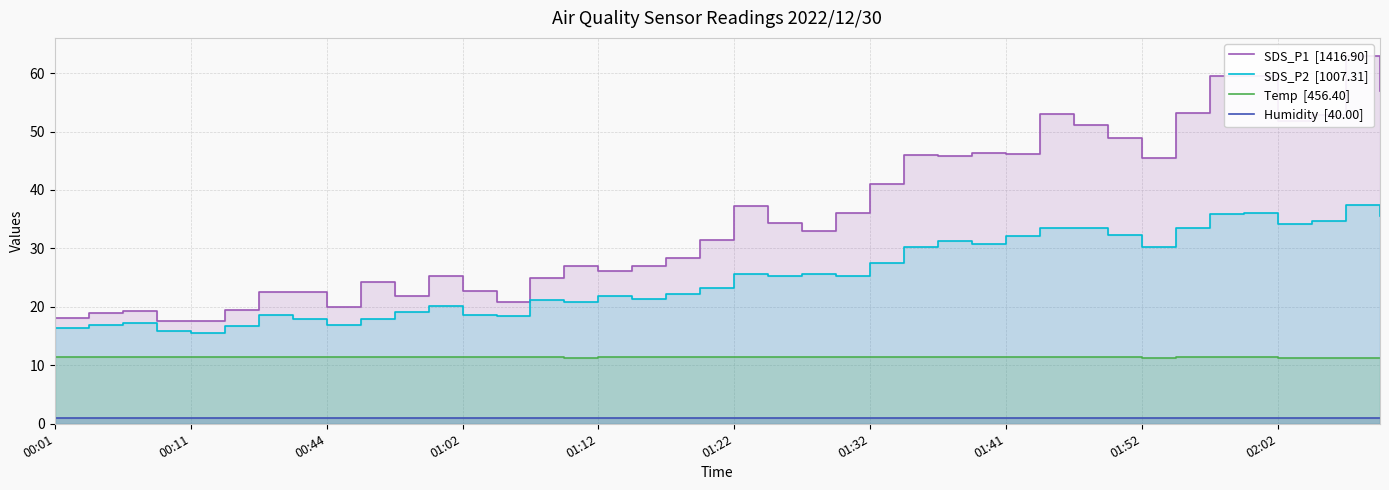

Is it true that Temp  [456.40] equals 11.5 at 13?

True